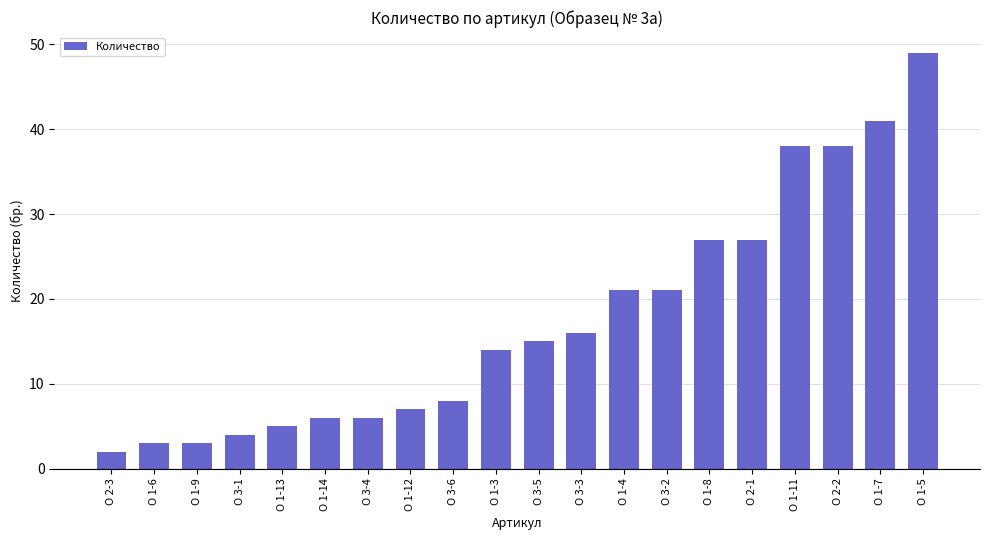

Reading right to left, list all the values displayed in this chart.

49	41	38	38	27	27	21	21	16	15	14	8	7	6	6	5	4	3	3	2